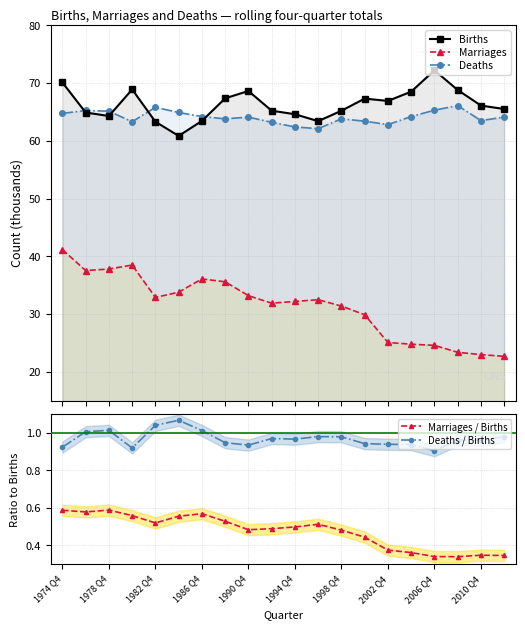

True or false: Marriages / Births and Deaths / Births intersect in this chart.

False